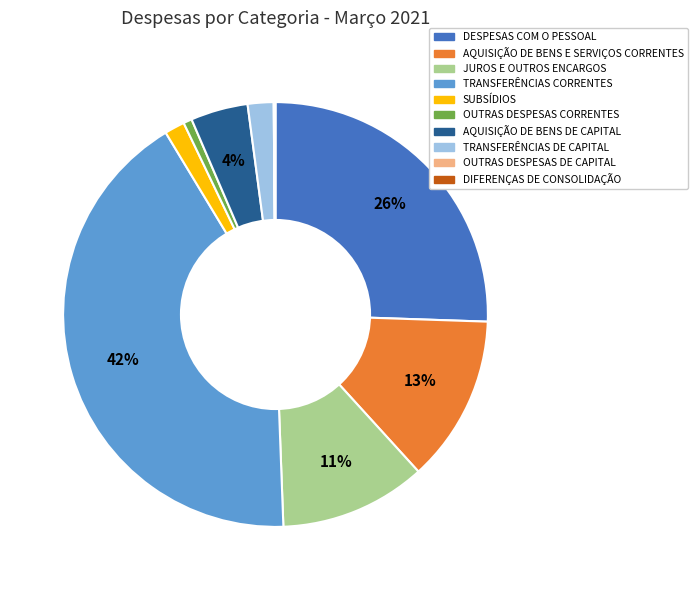

To the nearest percent, what is the difference between the largest and smallest slice percentages?

42%